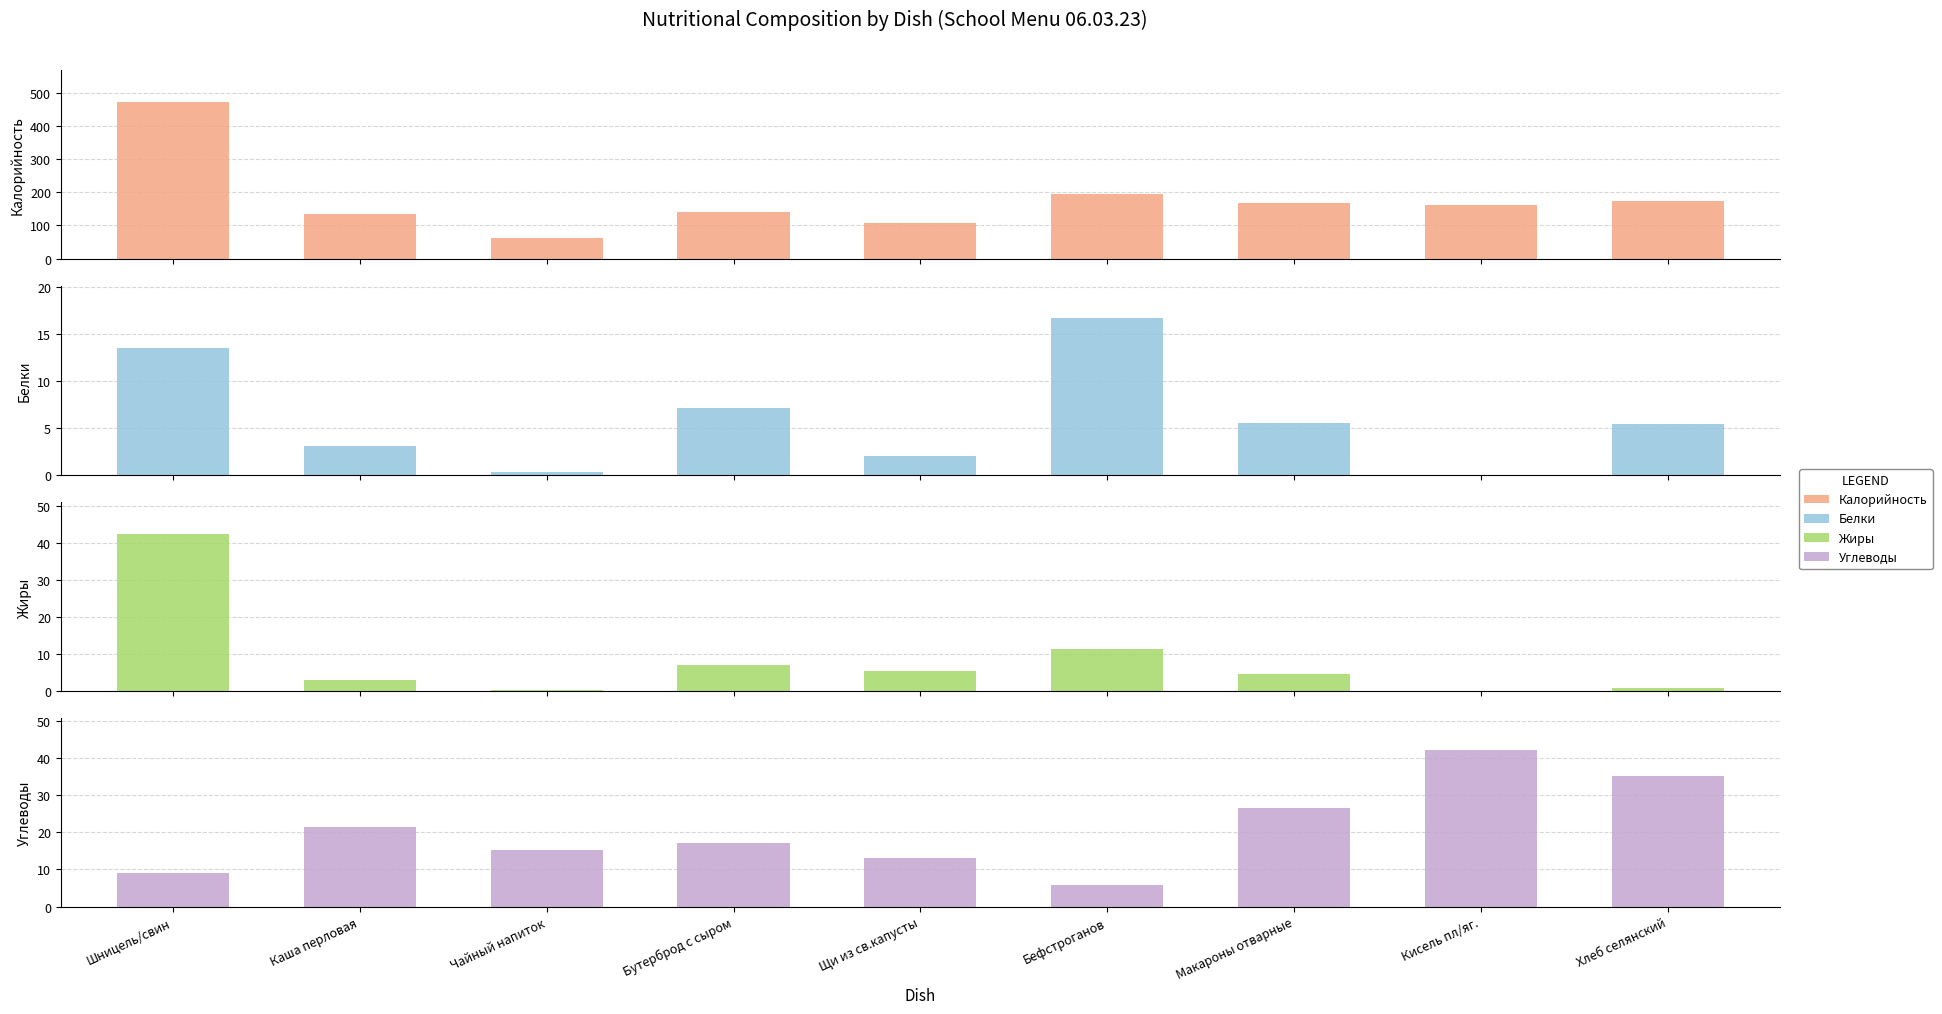

Are the bars grouped side by side (vs. stacked)?

Yes